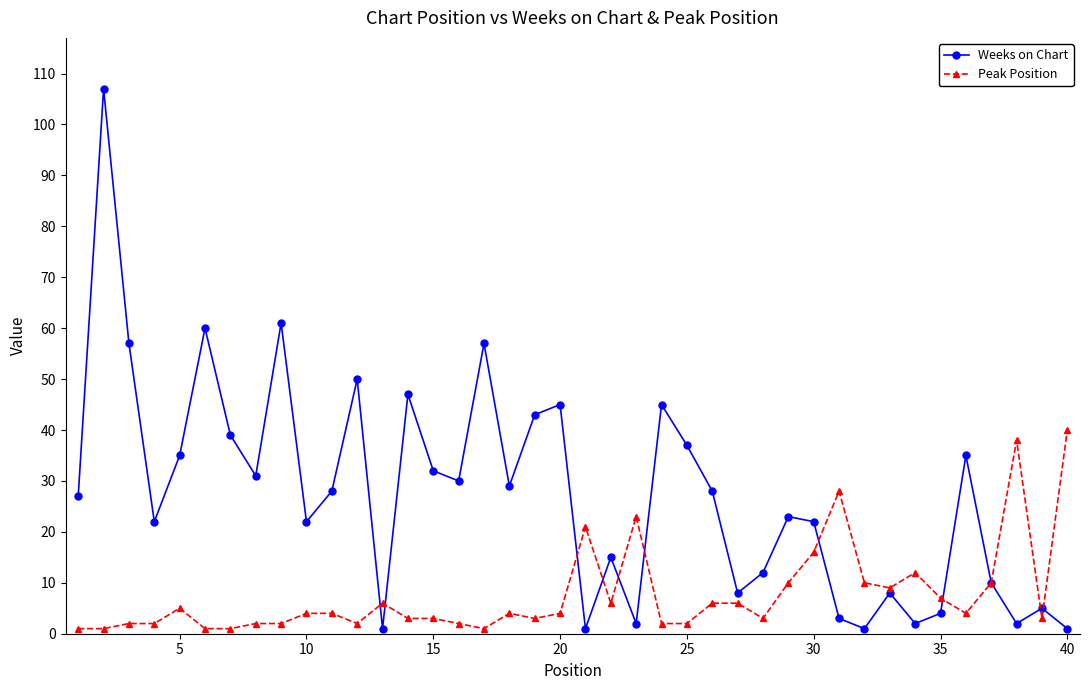

Which series has the largest total across all categories?

Weeks on Chart